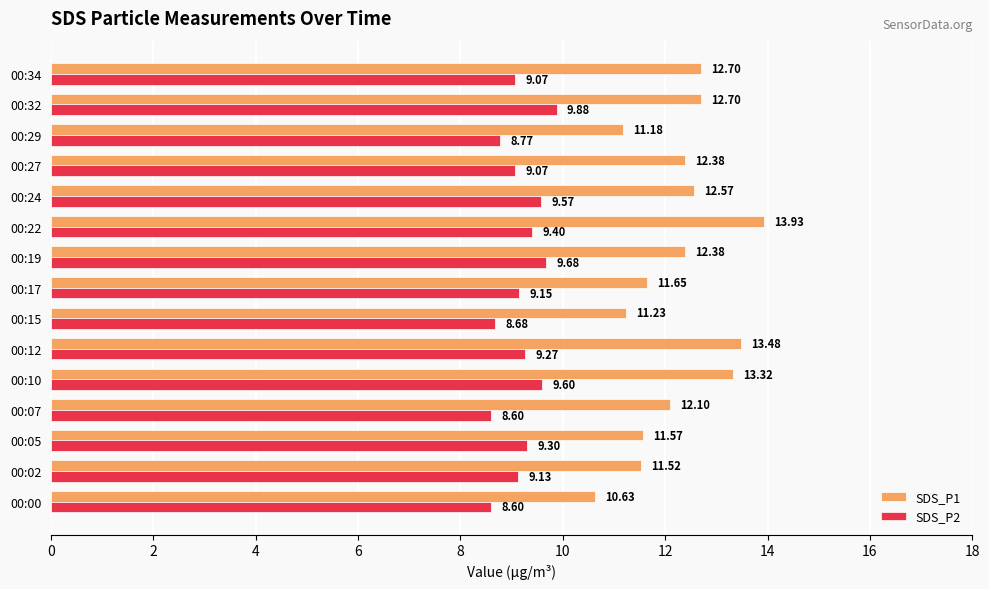

List the series in order of their overall mean, lowest first.

SDS_P2, SDS_P1